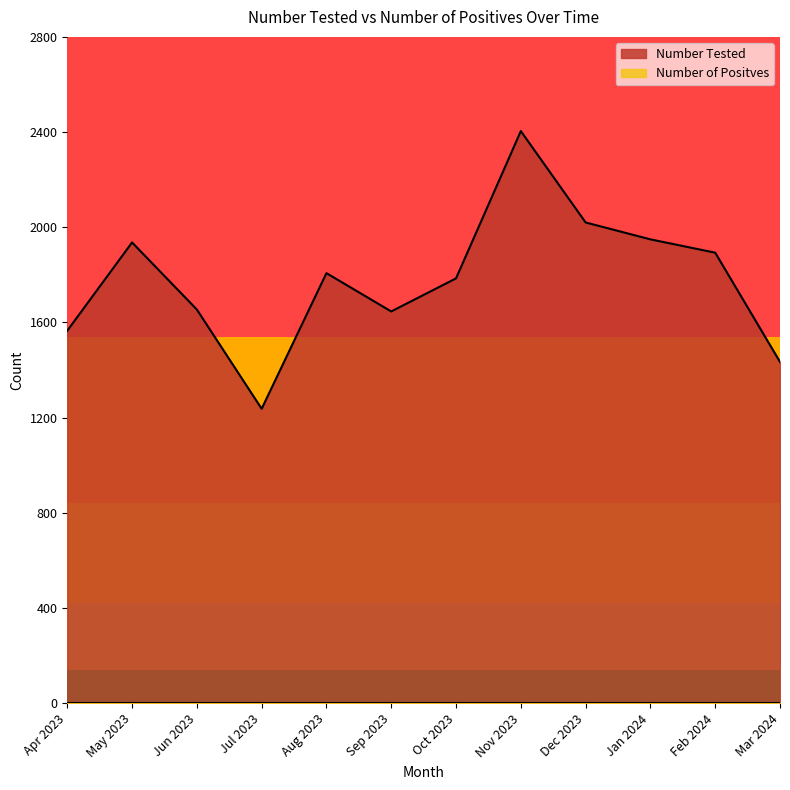

How many data points are above 1807?

5